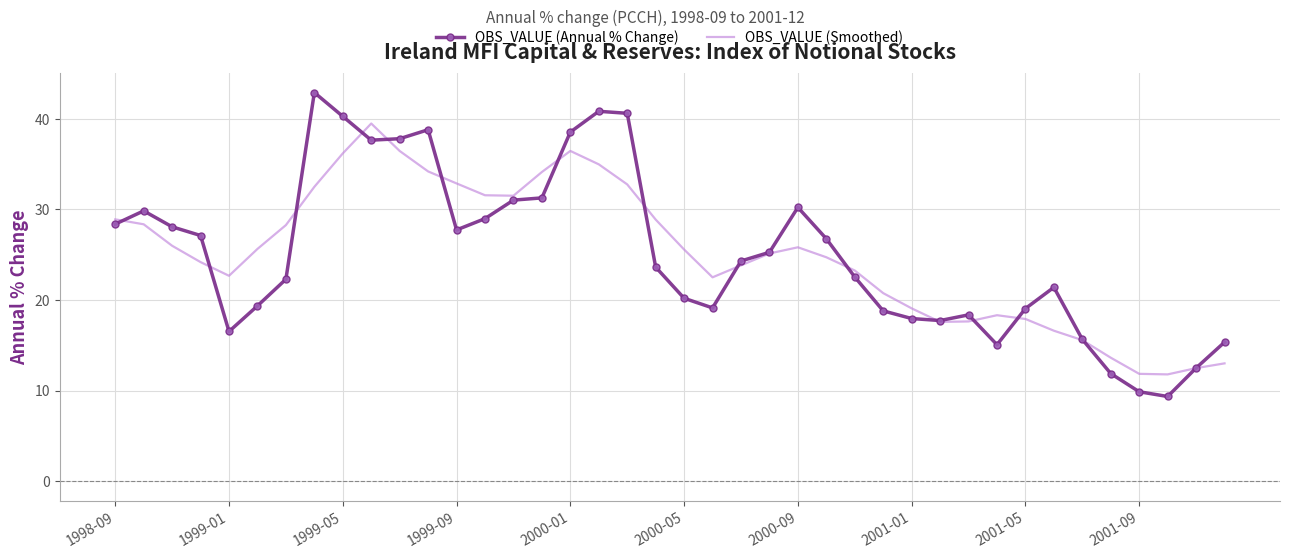

What is the maximum value for OBS_VALUE (Smoothed)?

39.5